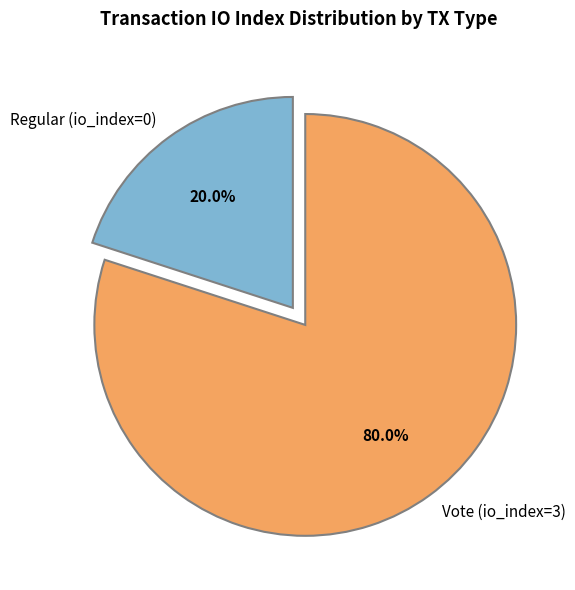

What is the ratio of the value at Vote (io_index=3) to the value at Regular (io_index=0)?

4.0